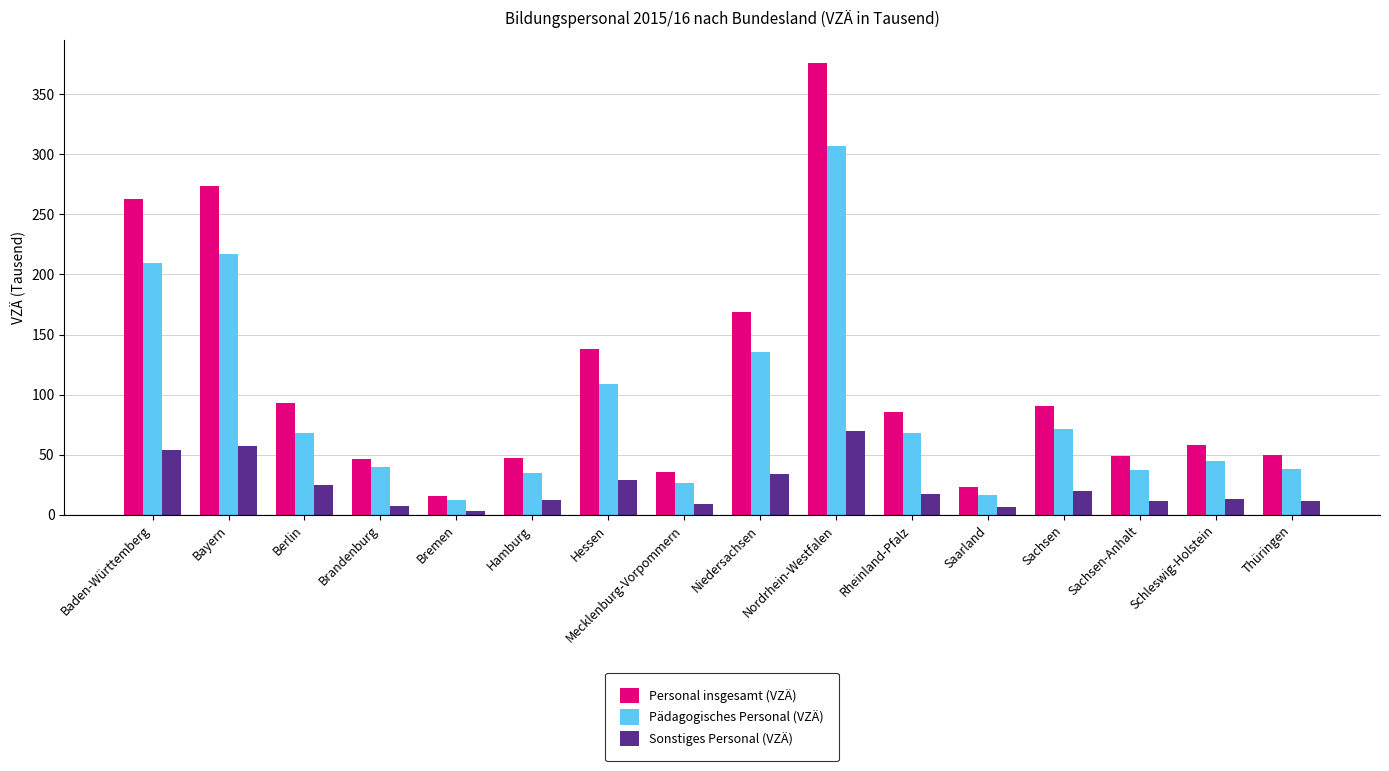

The Personal insgesamt (VZÄ) series shows 62.4 at Brandenburg. True or false?

False